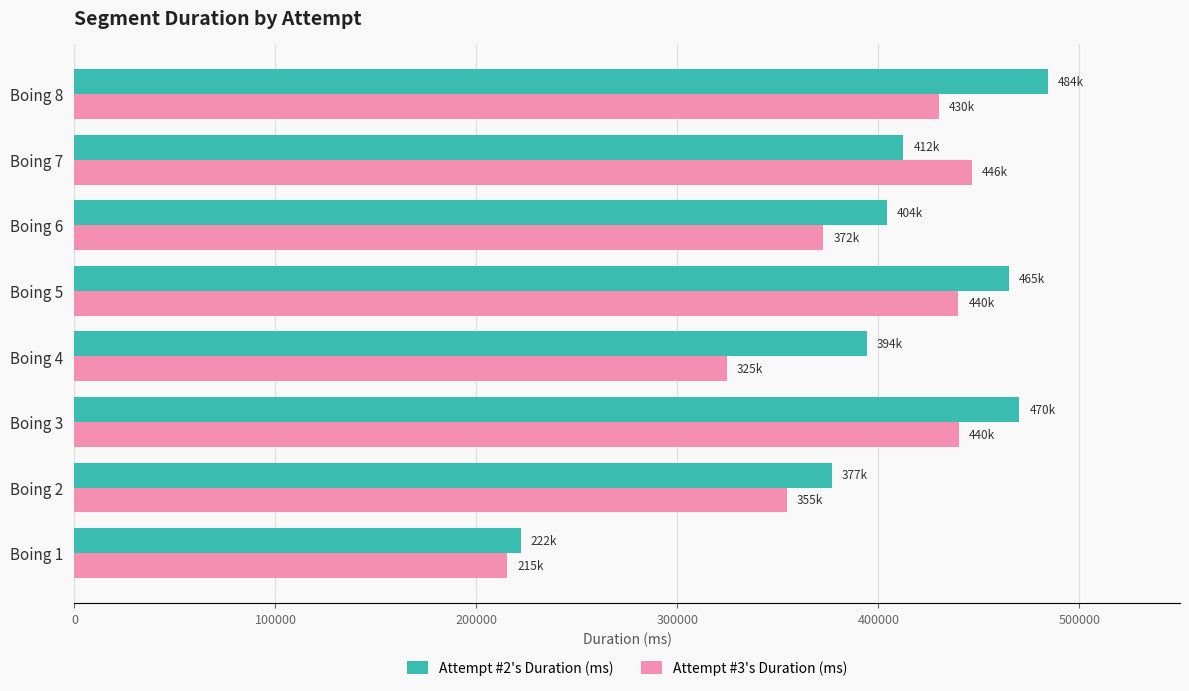

What is the greatest value displayed?

484163